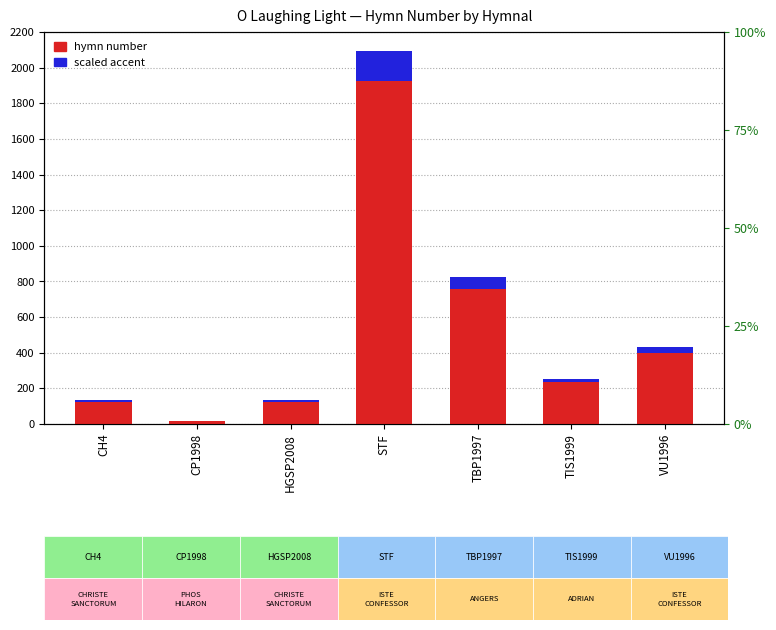

Reading right to left, transcribe all the data shown in this chart.

VU1996=434	TIS1999=255	TBP1997=823	STF=2093	HGSP2008=135	CP1998=18	CH4=135